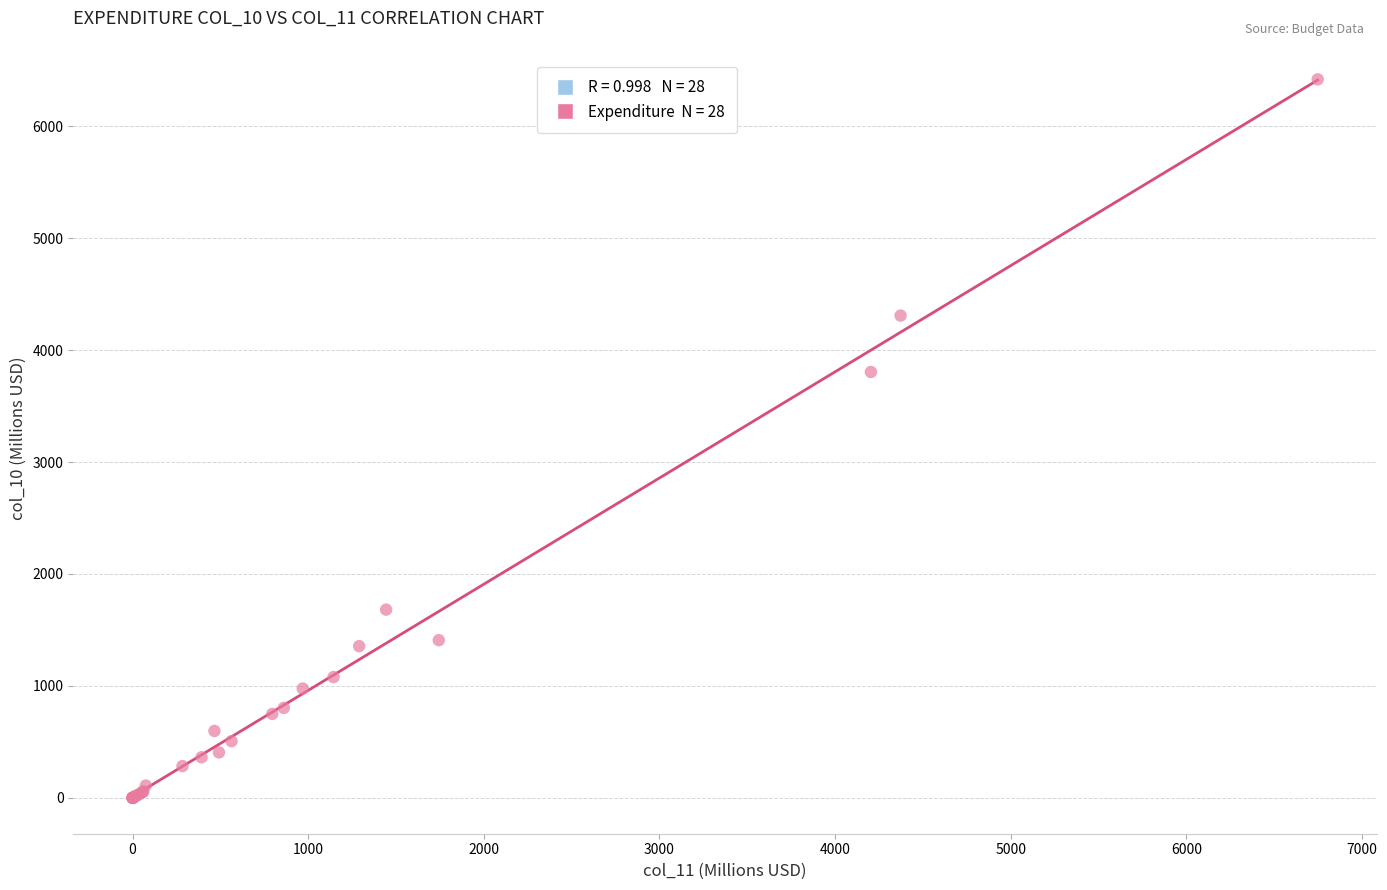

What Y value in the scatter plot is closest to 3209?

3805.0